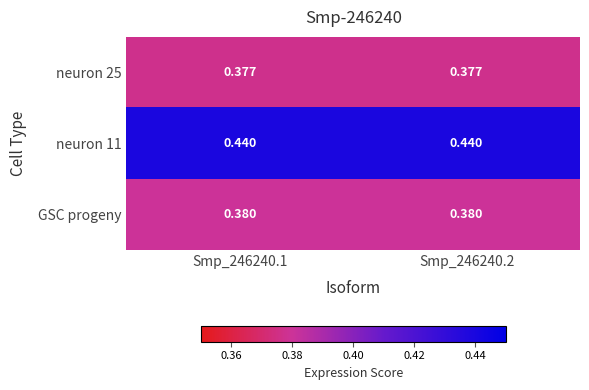

What is the total value across all series at Smp_246240.2?

1.2